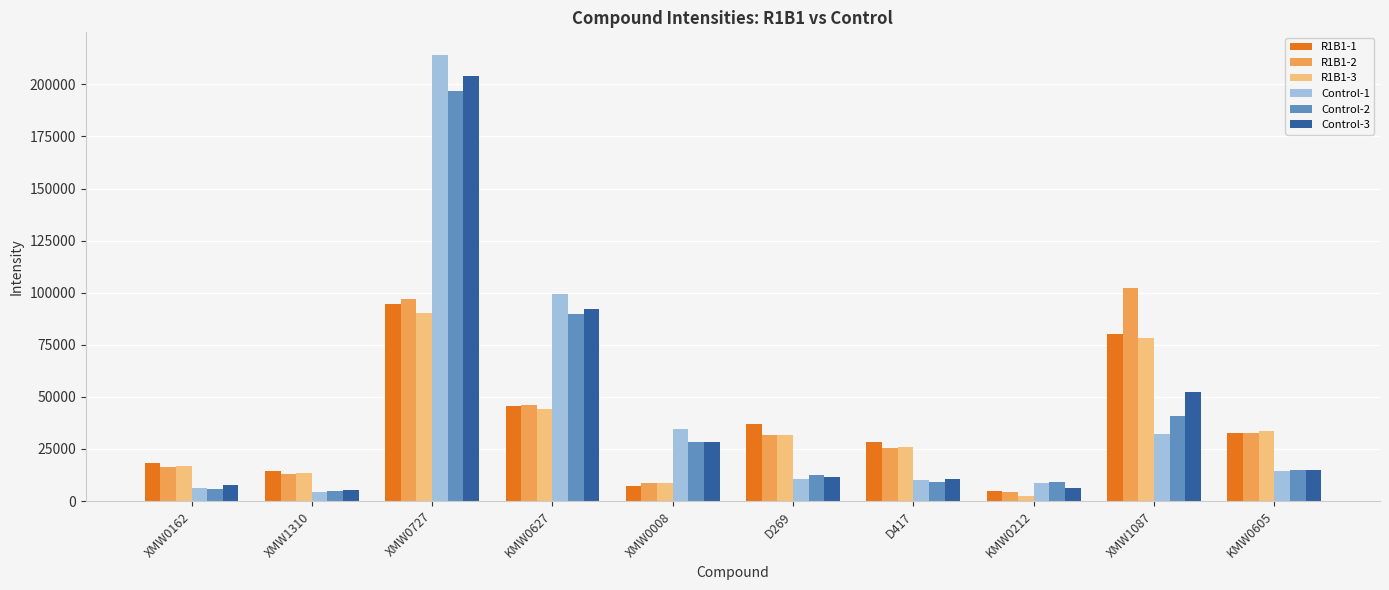

At which label does Control-3 first exceed 15080?

XMW0727